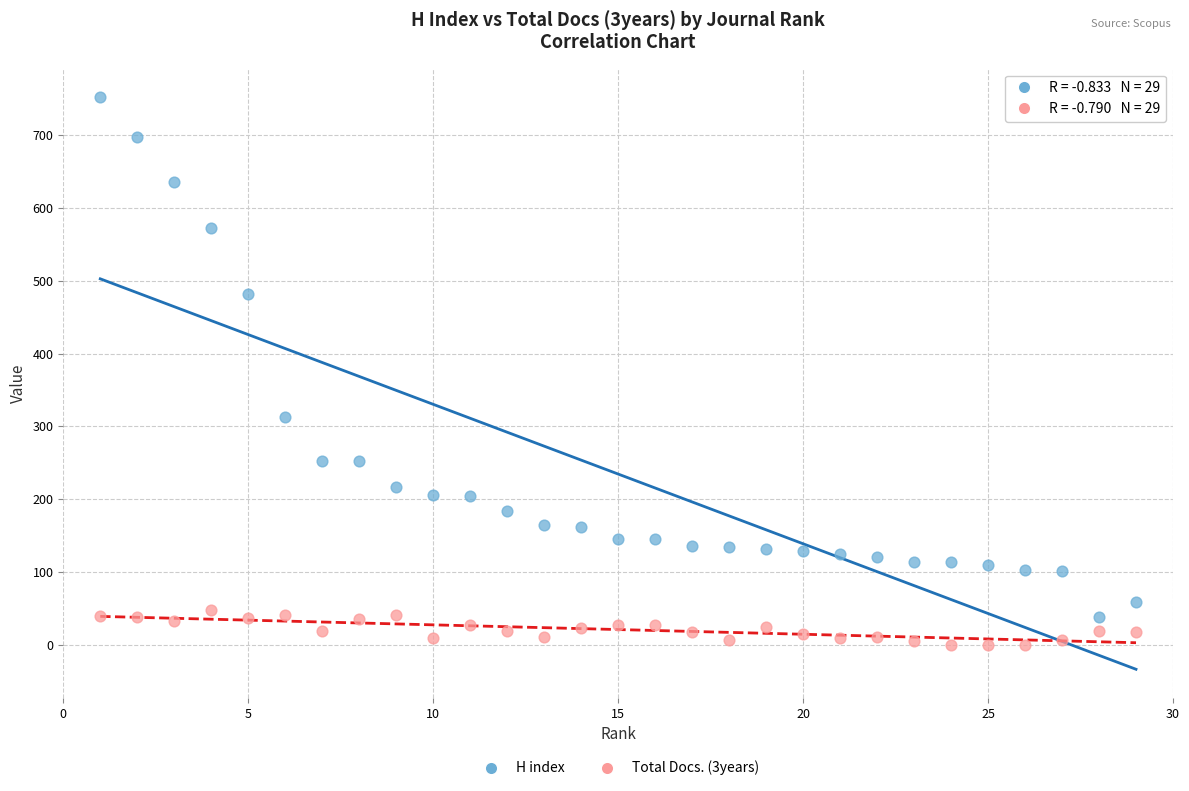

Which series reaches the minimum Y coordinate?

Total Docs. (3years)